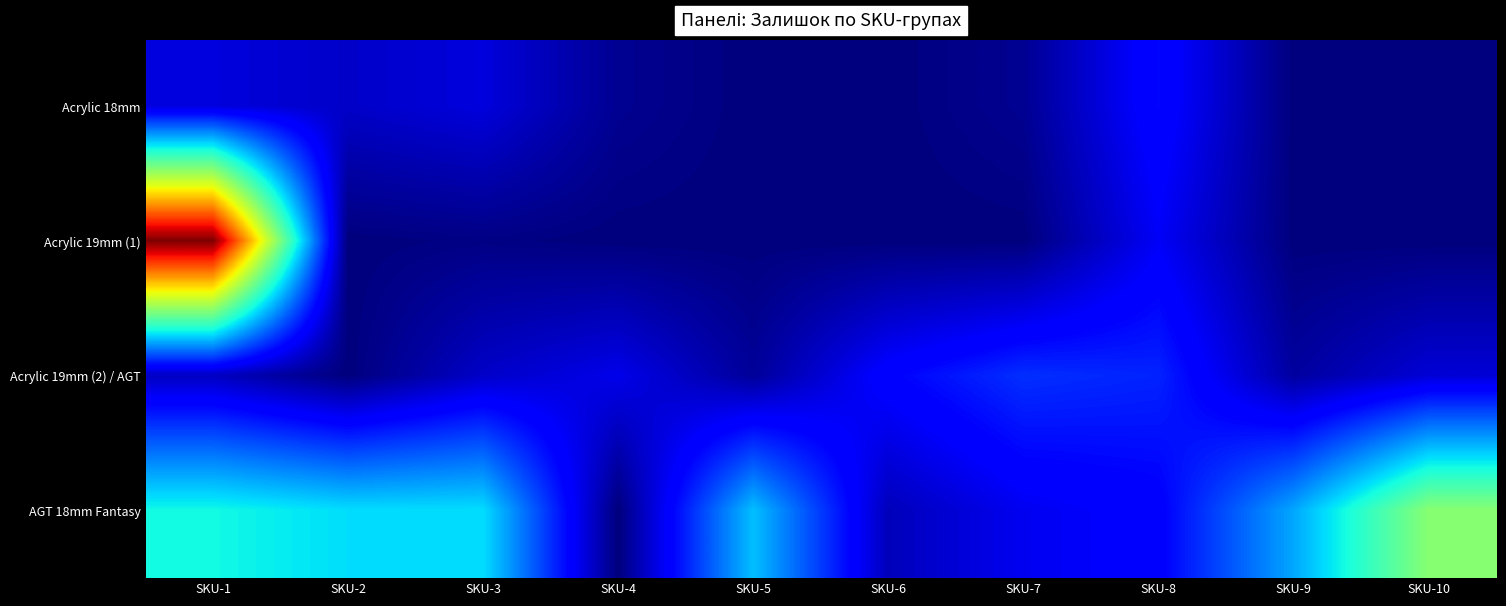

At which category is the sum across all series the highest?

SKU-1